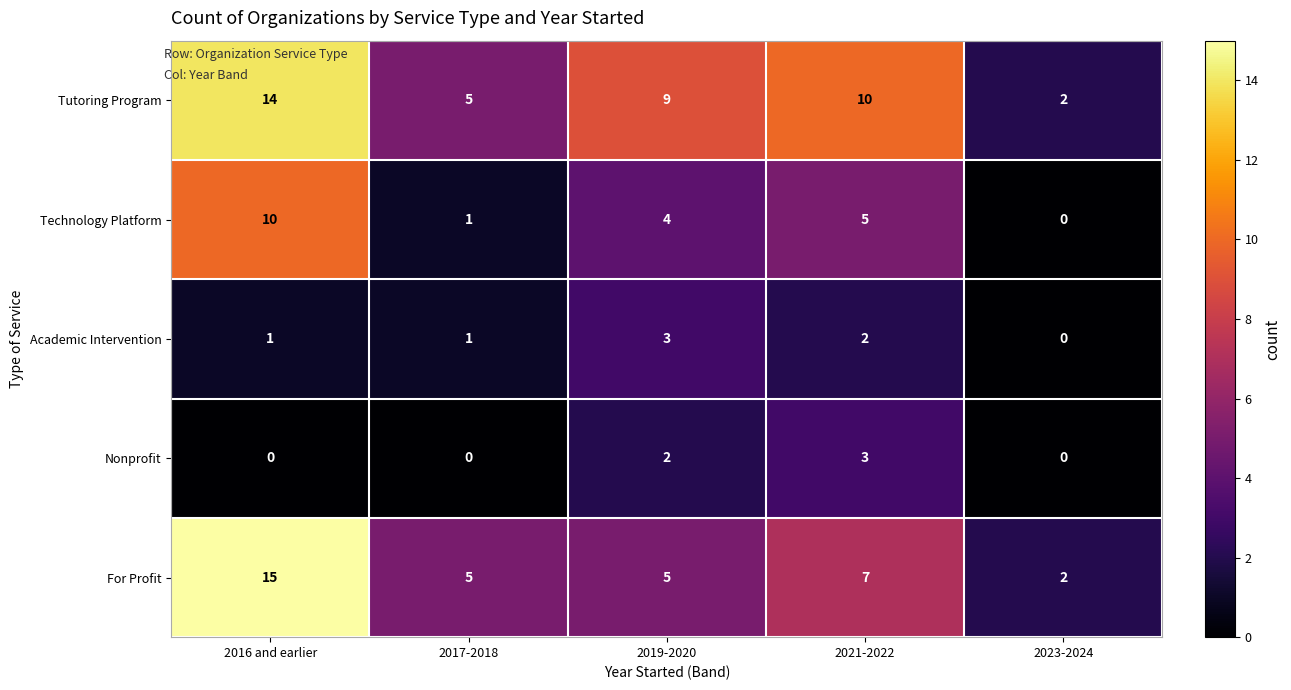

Is it true that For Profit equals 8 at 2017-2018?

False